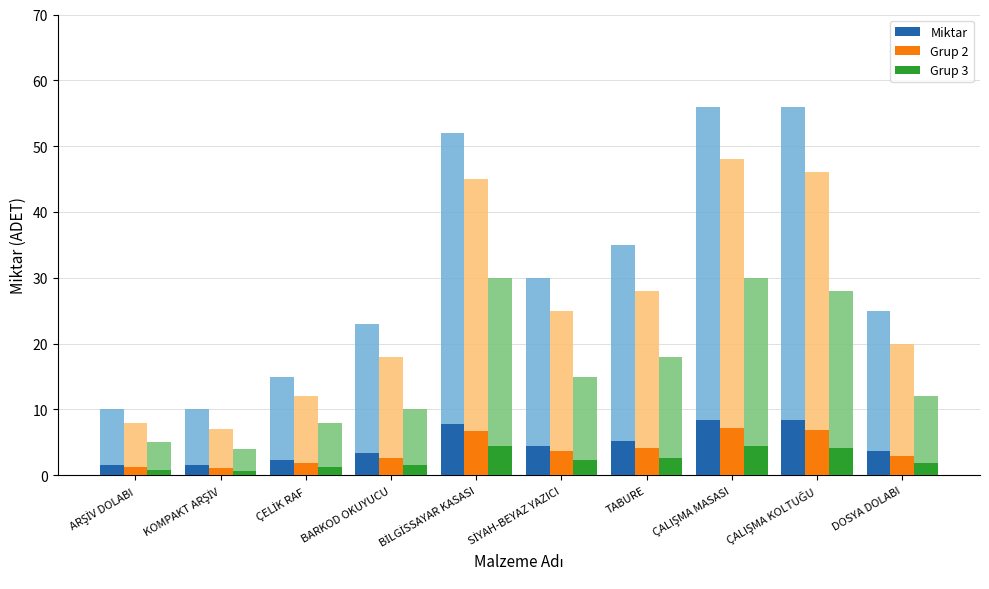

Between BARKOD OKUYUCU and ÇALIŞMA KOLTUĞU, which series saw the biggest shift?

Miktar